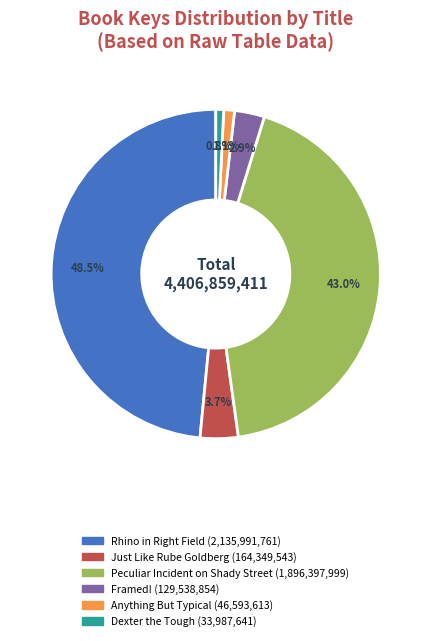

What percentage is the Dexter the Tough slice, to the nearest percent?

1%